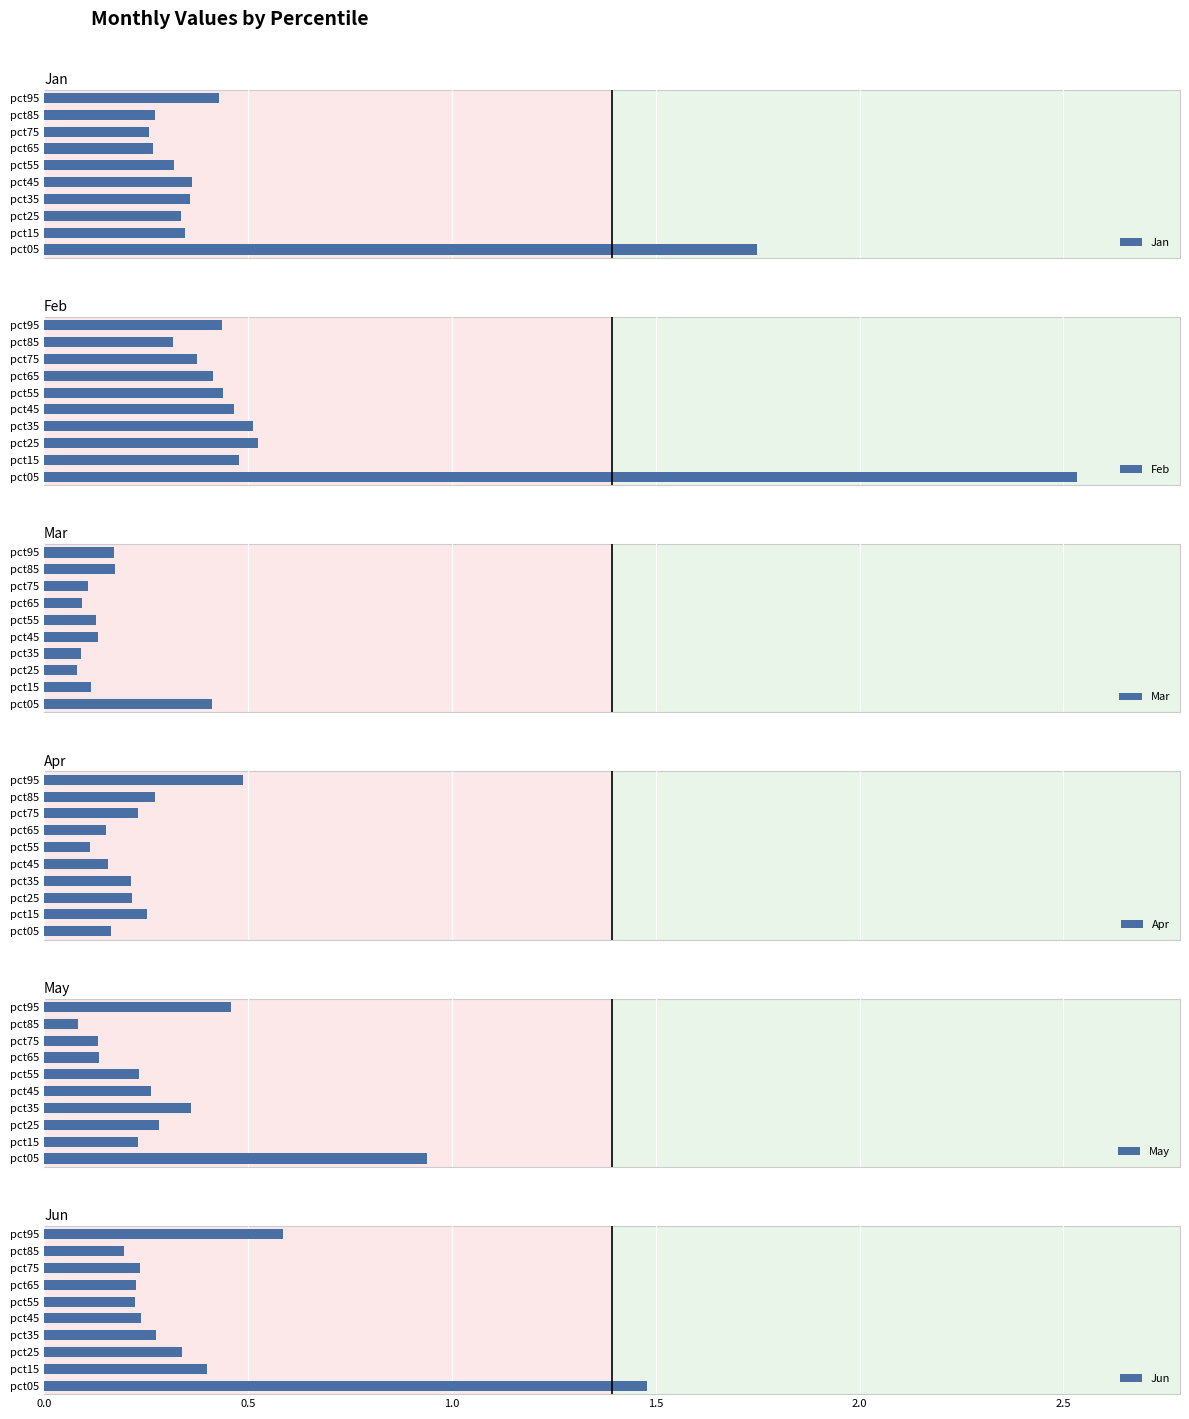

What is the highest value of the Jun series?

1.5